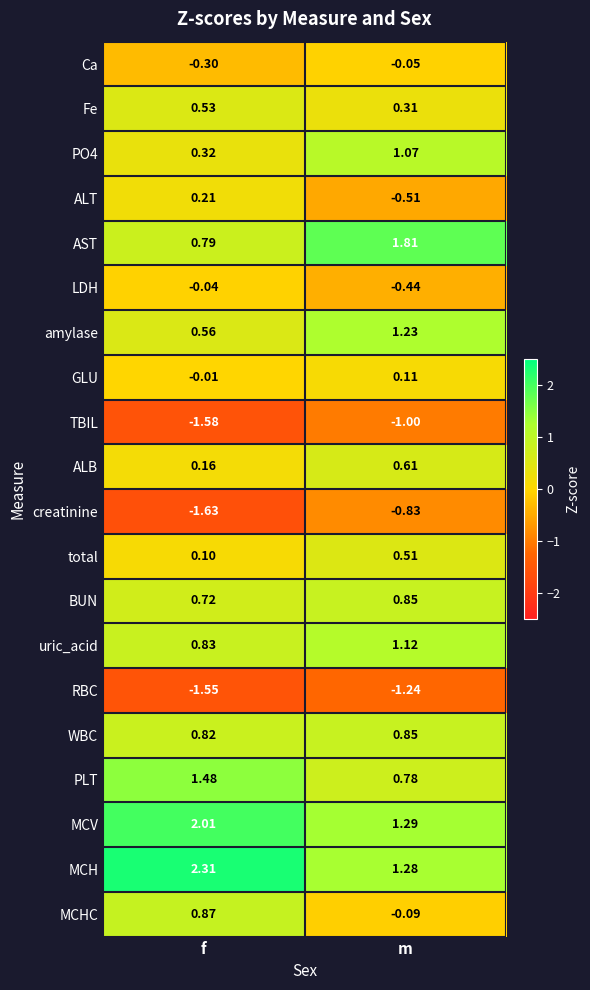

At which category is the sum across all series the highest?

m